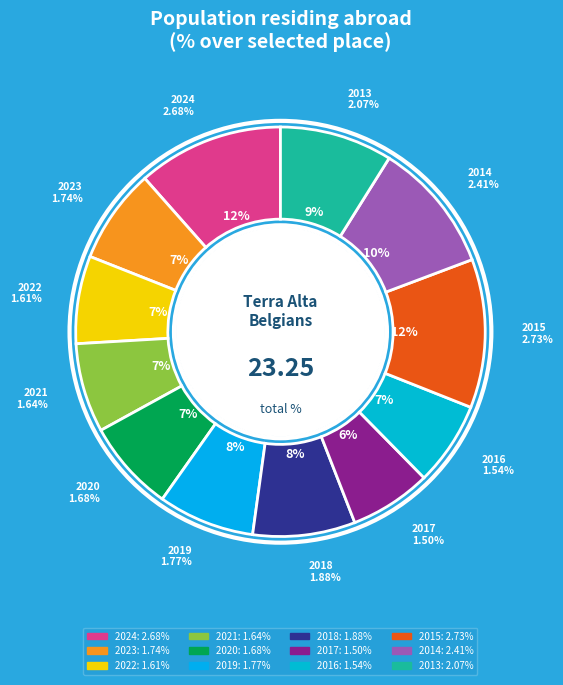

Approximately how many times larger is the value at 2020 compared to 2016?

1.1